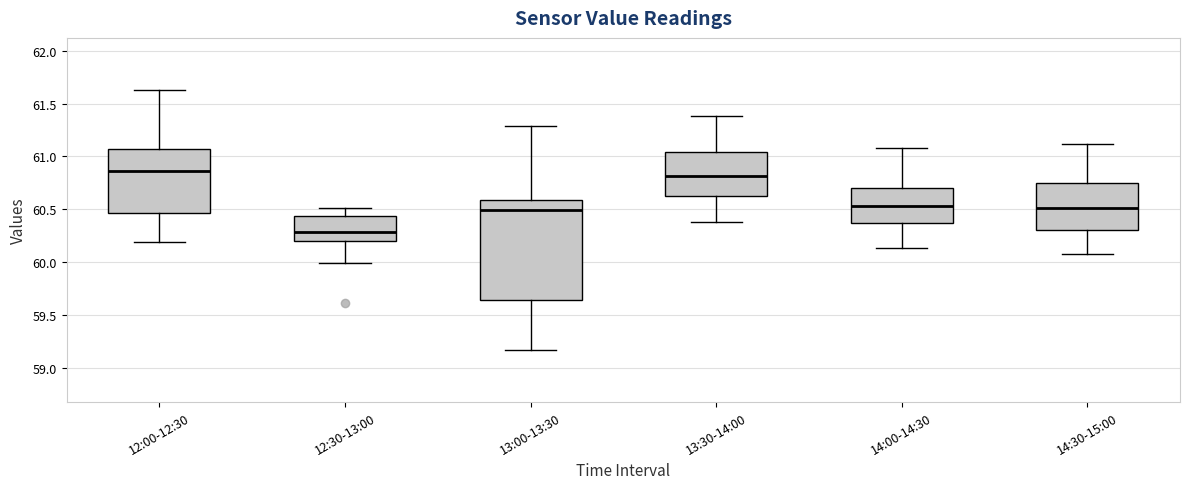

Where is the upper edge of the box for 12:30-13:00 on the y-axis? The values are not printed on the chart, so give them approximately, as read against the axis.

60.45